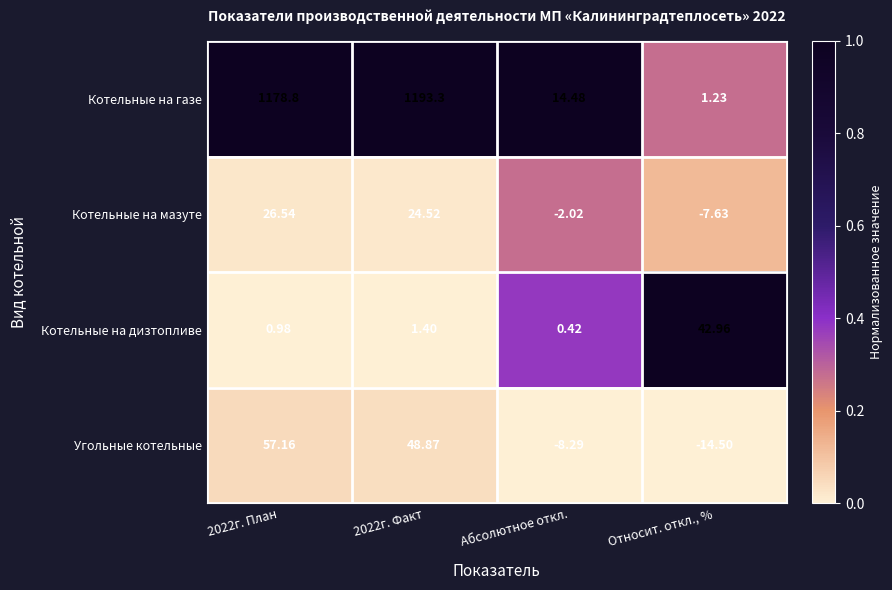

Is the value of Котельные на мазуте at 2022г. Факт greater than the value of Угольные котельные at Относит. откл., %?

Yes